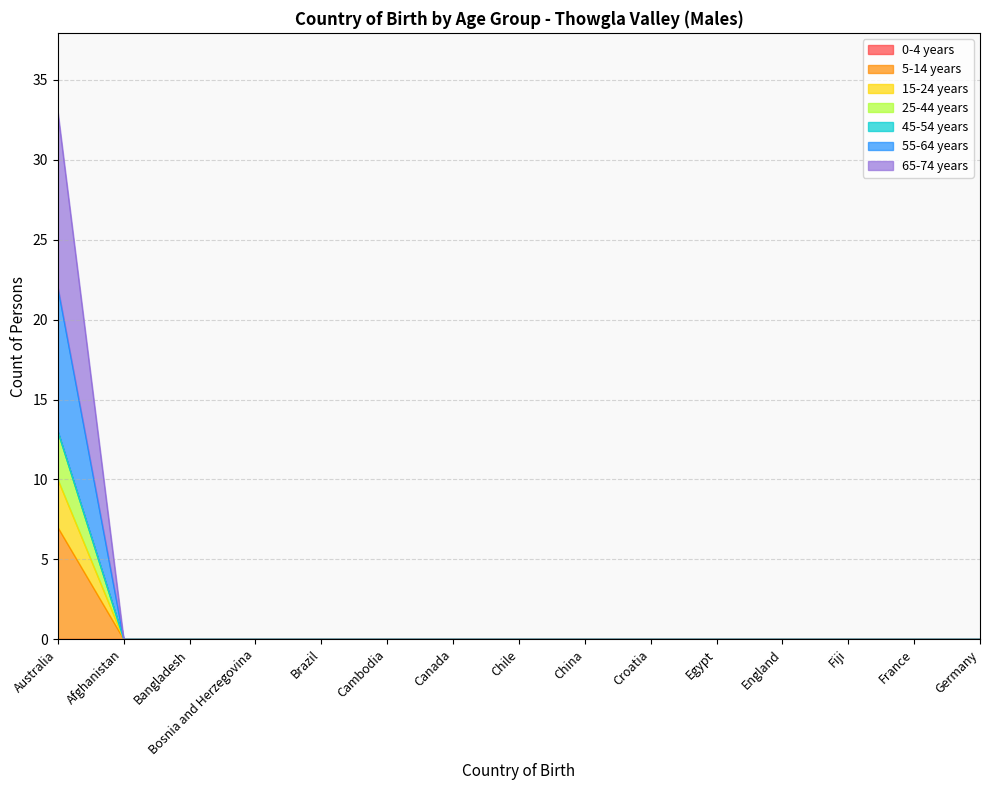

Does the chart have visible grid lines?

Yes